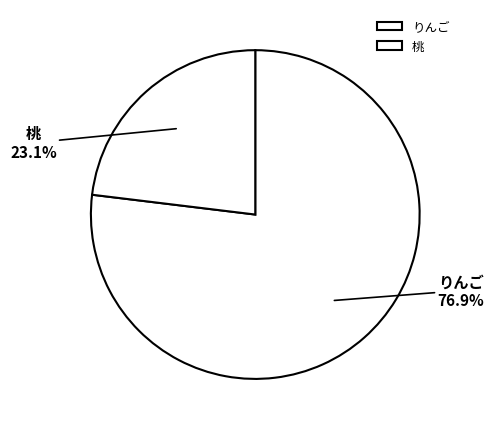

Does りんご account for over 50% of the chart?

Yes